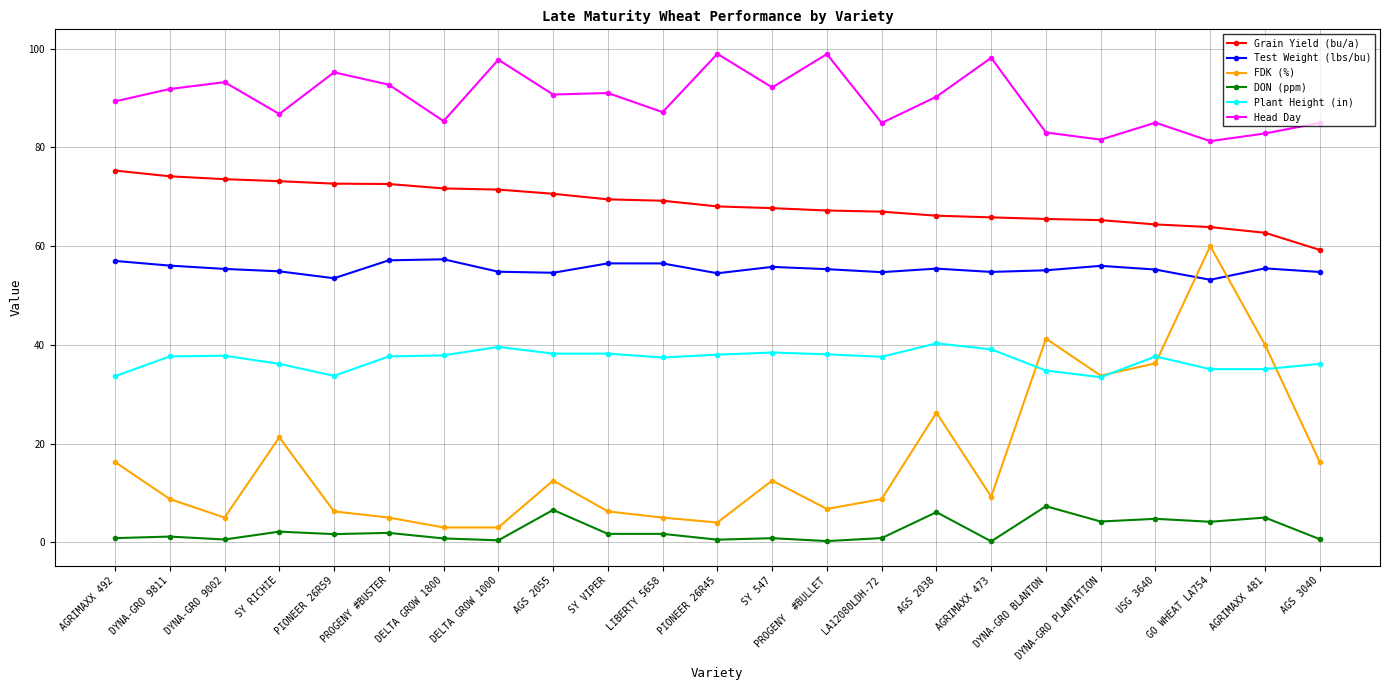

What is the label of the 10th point from the left?

SY VIPER